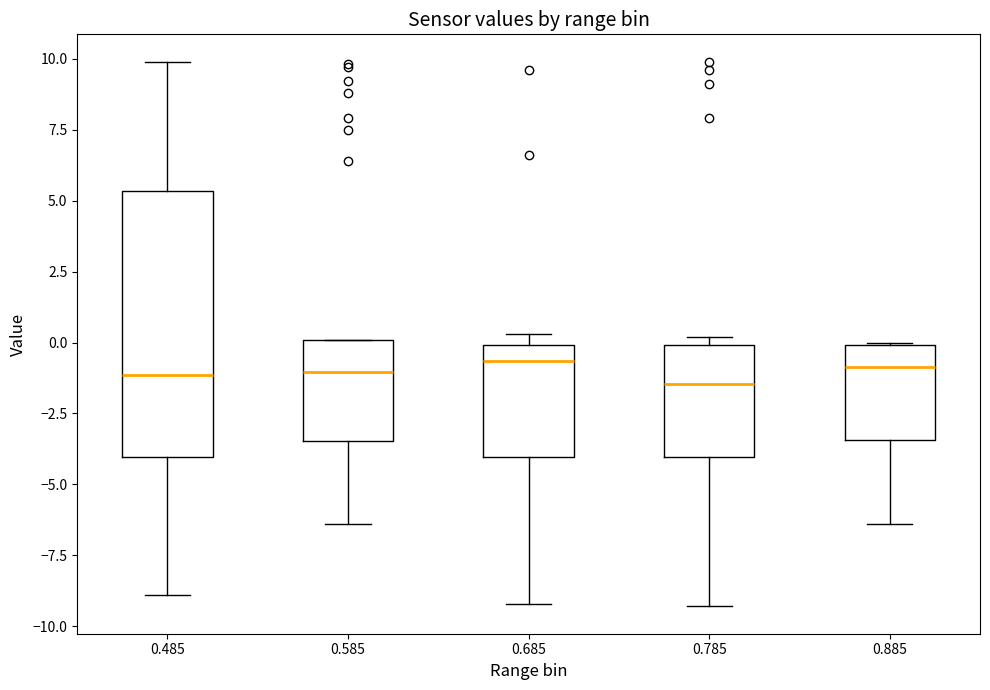

Comparing the boxes themselves (not the whiskers), which one is the tallest?

0.485